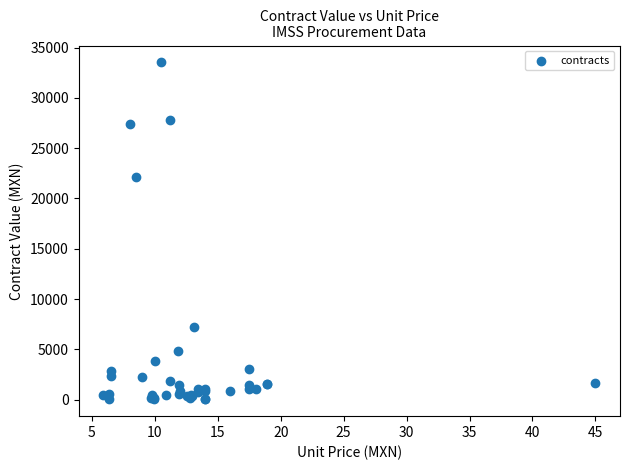

What Y value in the scatter plot is closest to 16781?

22106.1